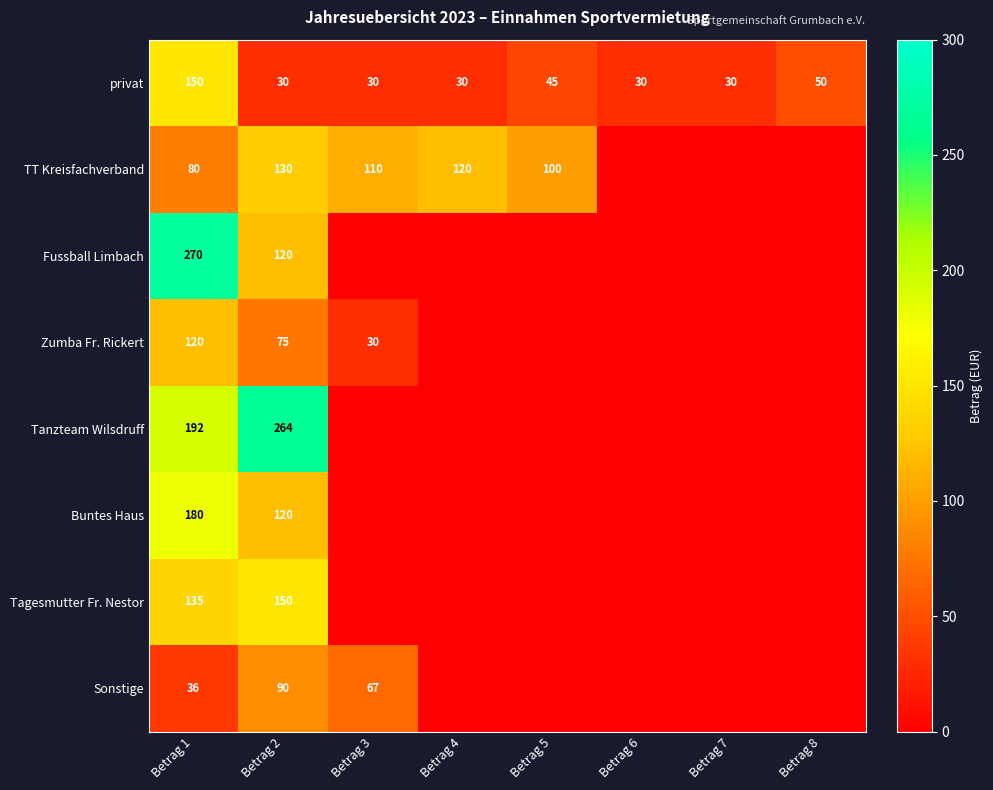

The value of Fussball Limbach at Betrag 2 is 70.3. True or false?

False